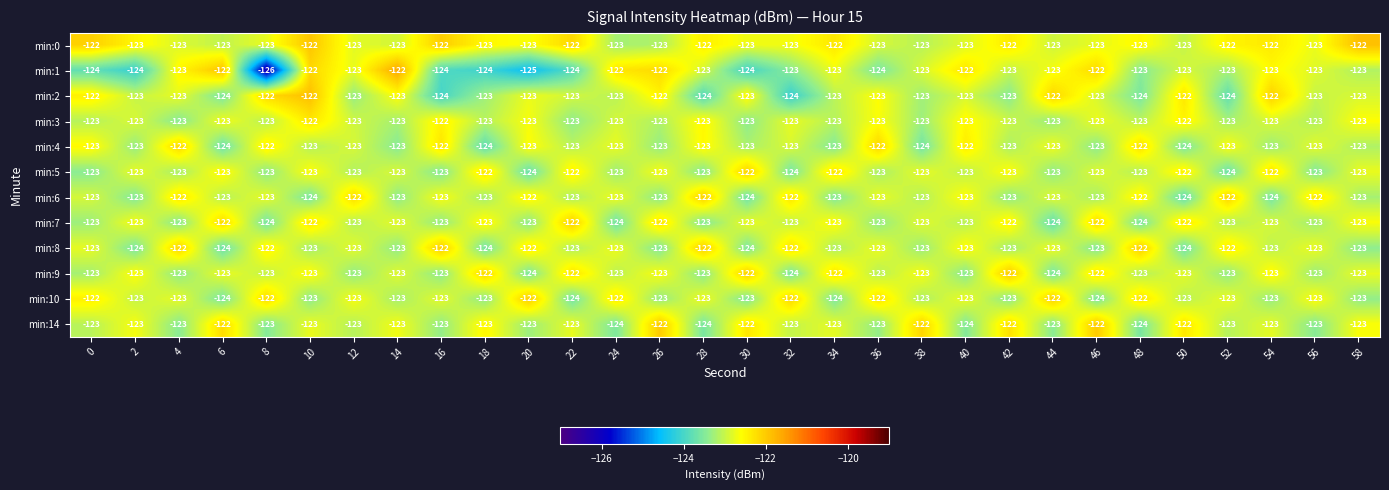

Count the min:8 values in the range -123 to -122.

25